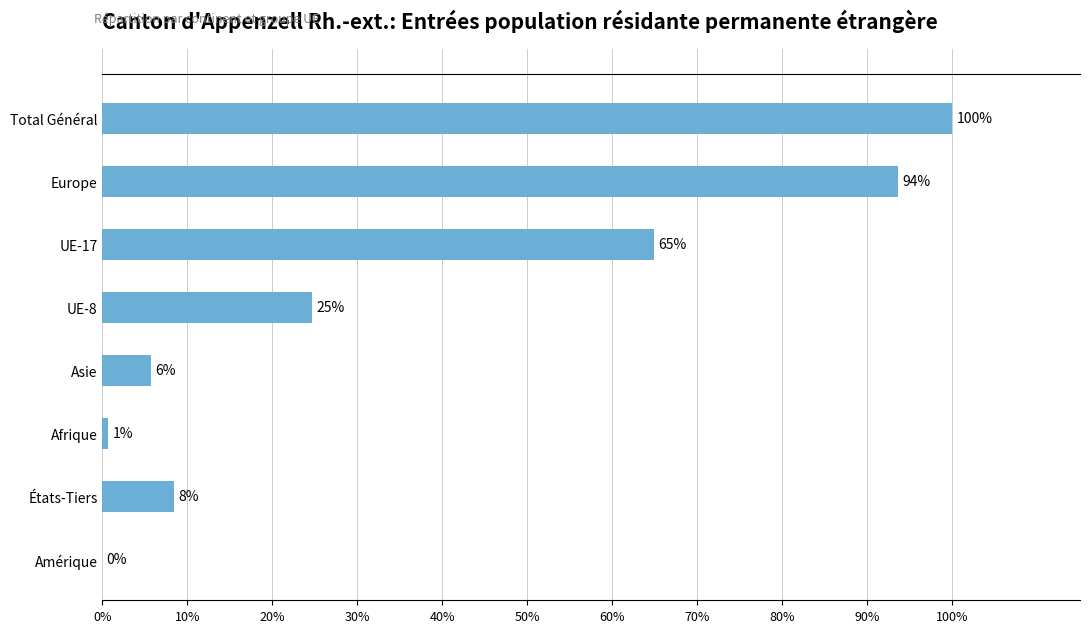

Count the number of values greater than 24.

4